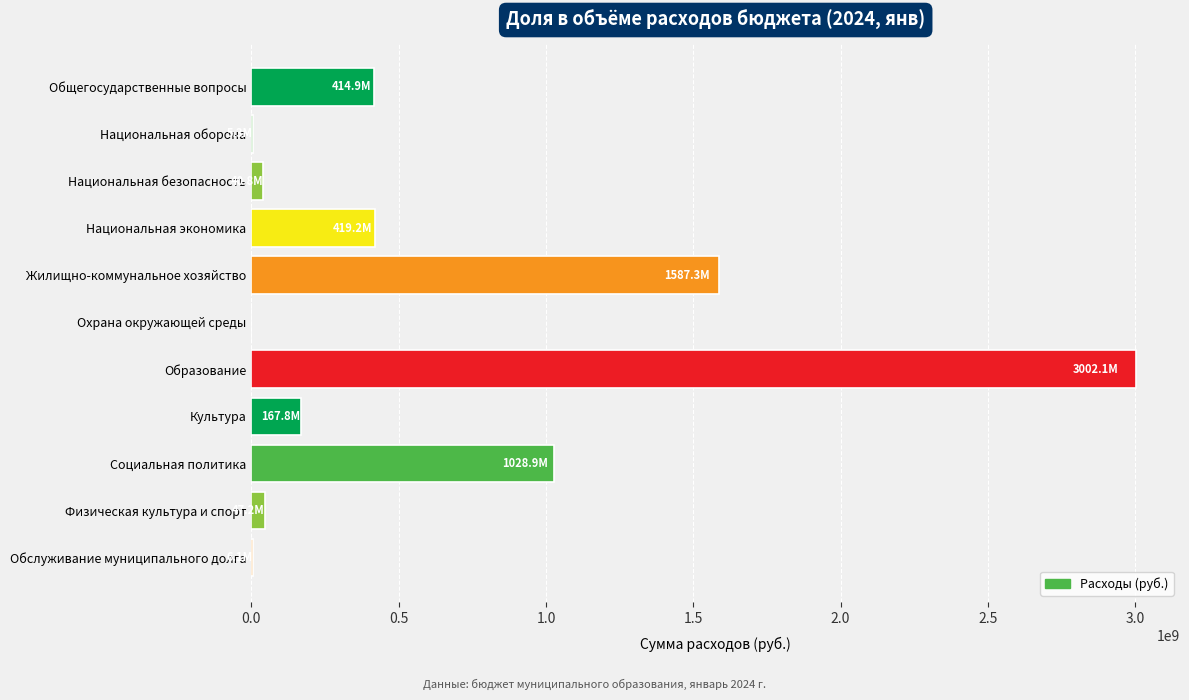

What is the maximum value shown in the chart?

3002083908.7